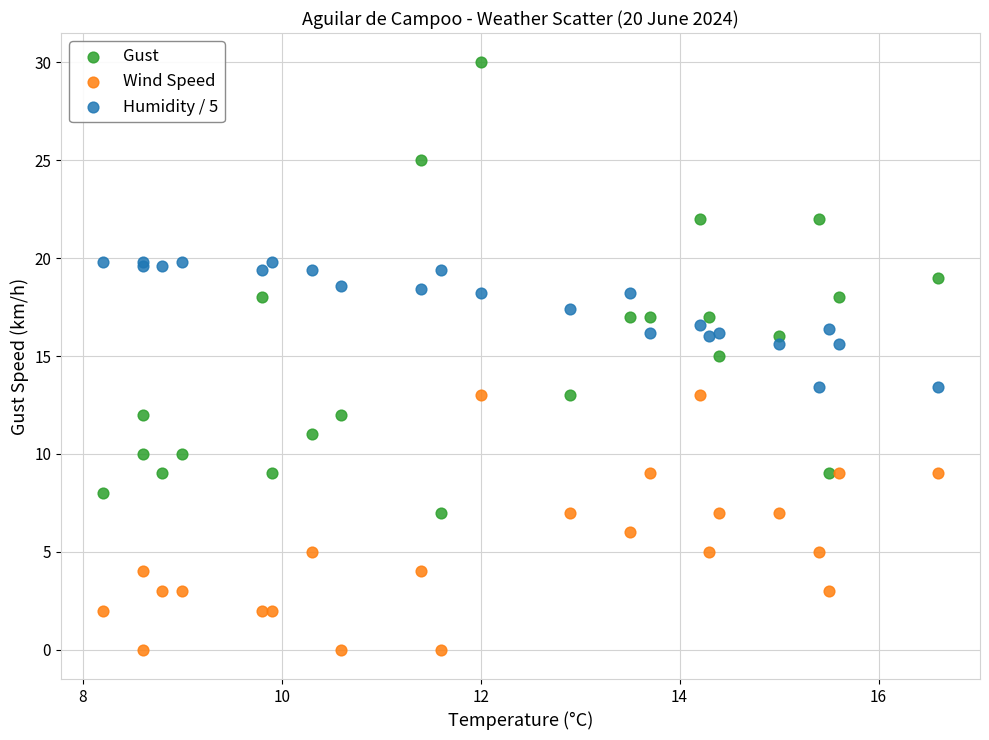

Which series has the largest Y range (max minus min)?

Gust